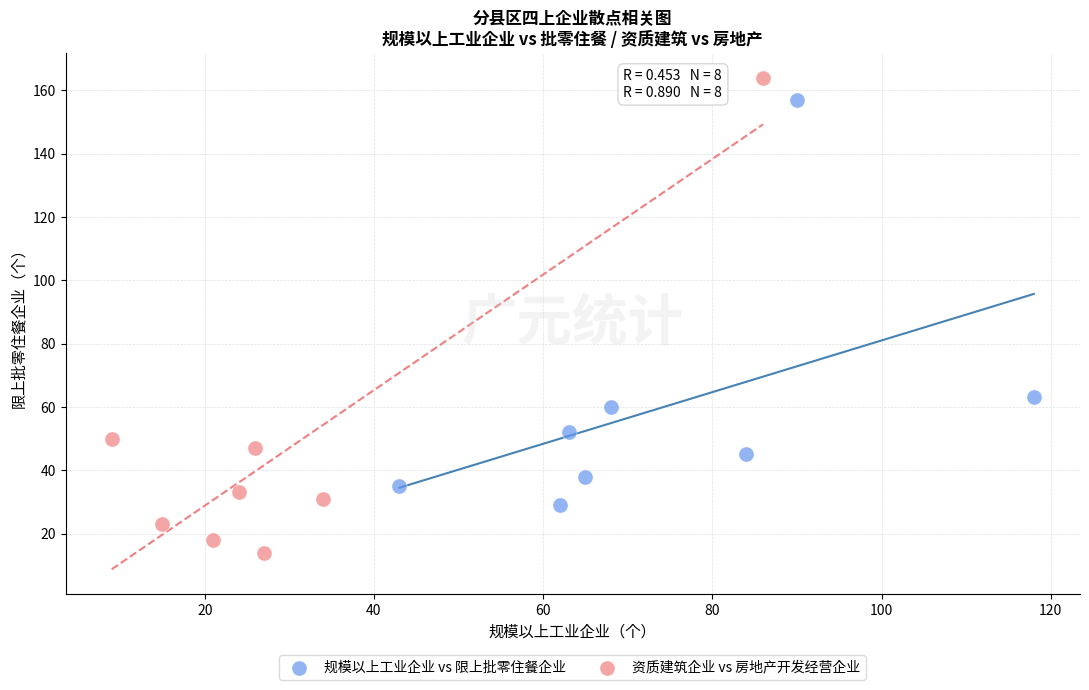

Which series reaches the maximum Y coordinate?

资质建筑企业 vs 房地产开发经营企业